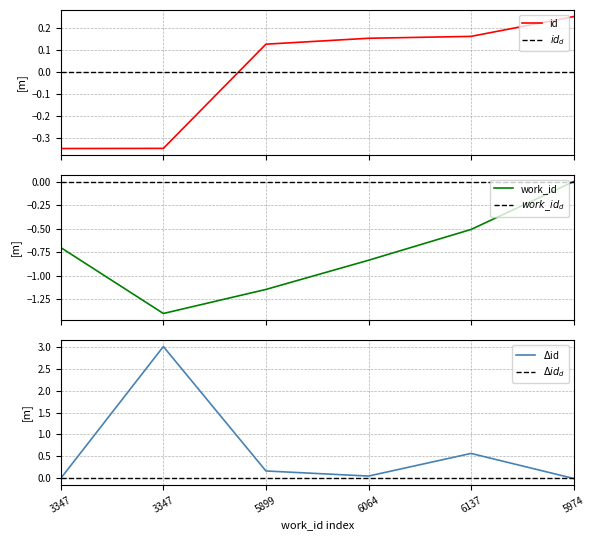

Rank the categories by value from lowest to highest.

3347, 3347, 5899, 6064, 6137, 5974